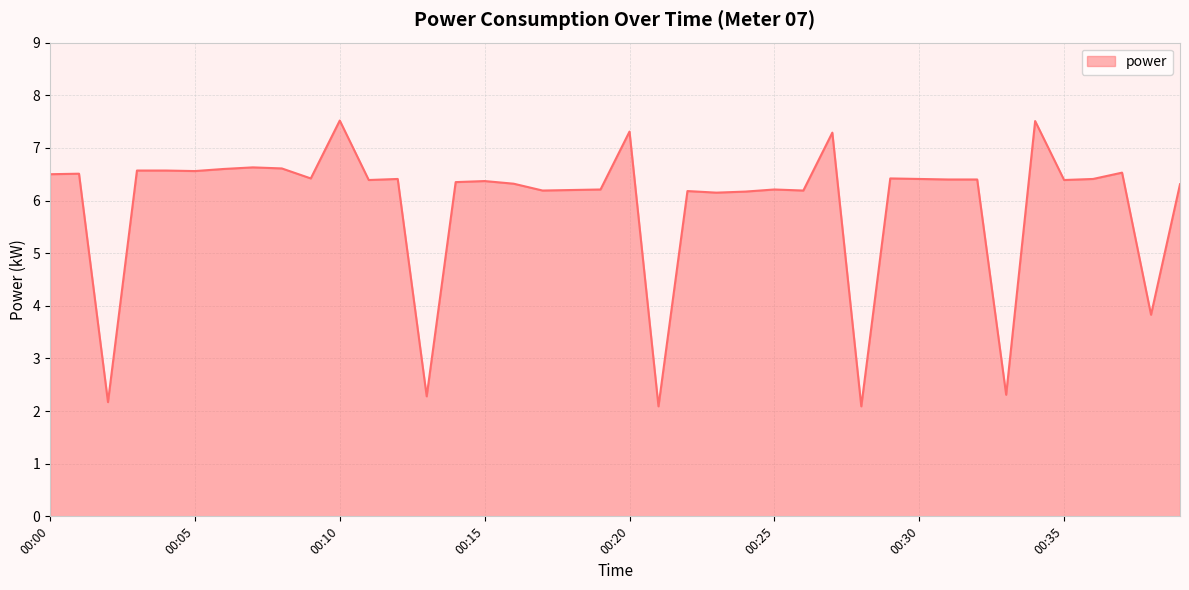

What is the minimum value shown in the chart?

2.1